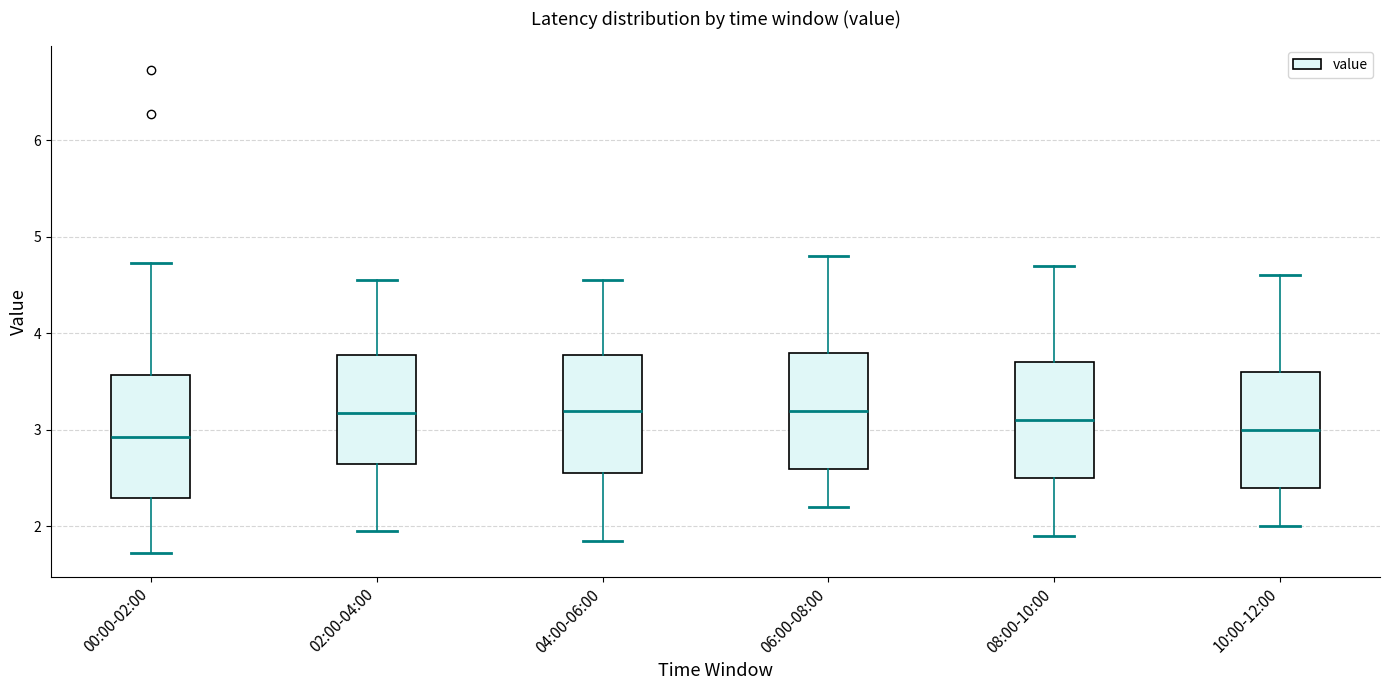

Reading left to right, read every box against the y-axis: the position of its median line, the range the box covers, and the ends of its whiskers. The values are not printed on the chart, so give them approximately, as read against the axis.

00:00-02:00: median 2.9, box 2.3 to 3.6, whiskers 1.7 to 4.7
02:00-04:00: median 3.2, box 2.7 to 3.8, whiskers 2.0 to 4.6
04:00-06:00: median 3.2, box 2.6 to 3.8, whiskers 1.9 to 4.6
06:00-08:00: median 3.2, box 2.6 to 3.8, whiskers 2.2 to 4.8
08:00-10:00: median 3.1, box 2.5 to 3.7, whiskers 1.9 to 4.7
10:00-12:00: median 3.0, box 2.4 to 3.6, whiskers 2.0 to 4.6